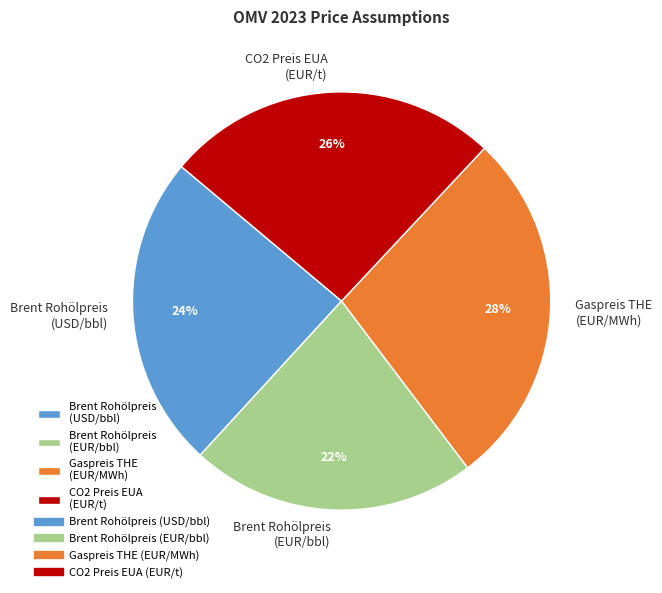

Approximately how many times larger is the value at Brent Rohölpreis (USD/bbl) compared to Brent Rohölpreis (EUR/bbl)?

1.1